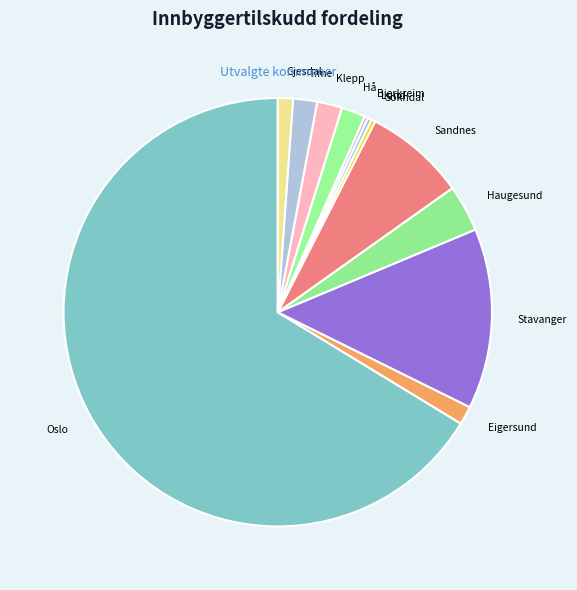

Between Sandnes and Sokndal, which is larger?

Sandnes